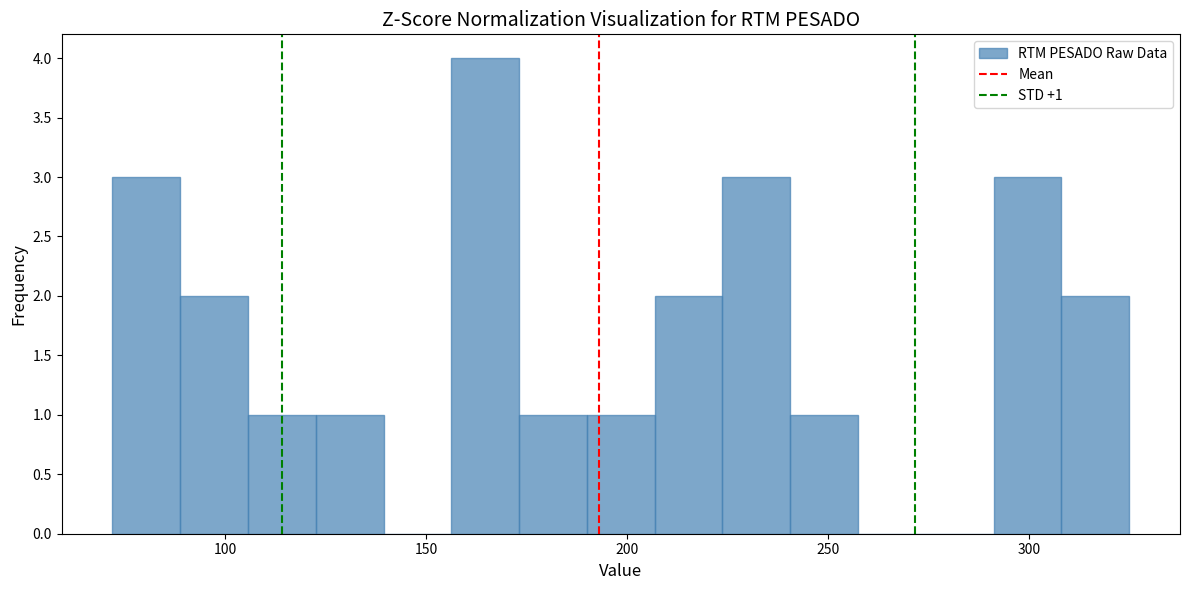

Read against the x-axis, roughly where is the centre of the tallest bar?

165